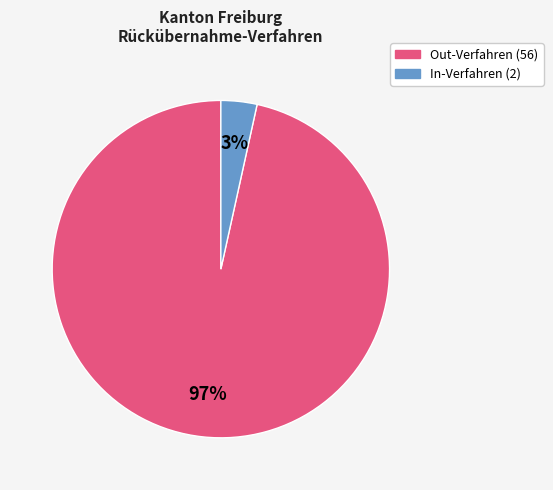

To the nearest percent, what is the average slice percentage?

50%